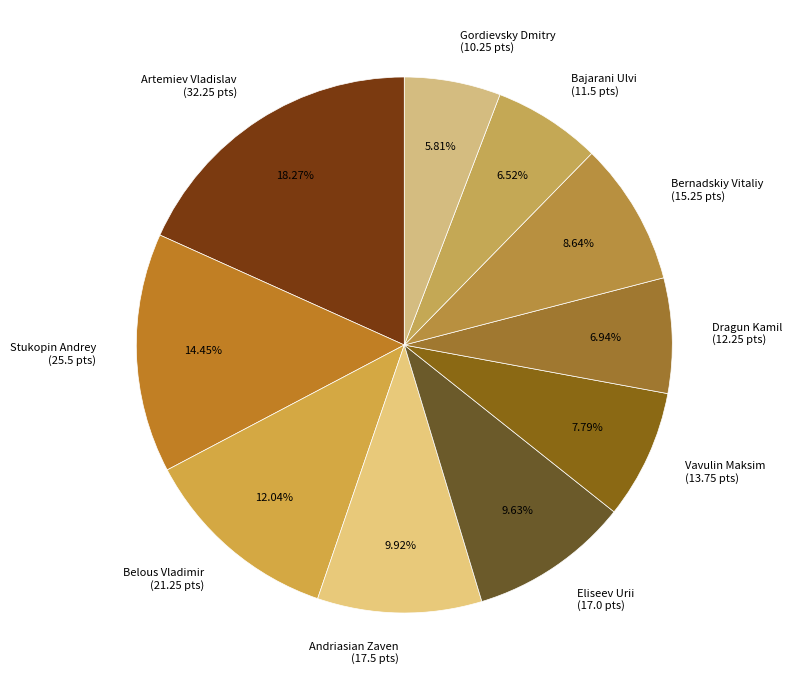

Between Bernadskiy Vitaliy (15.25 pts) and Andriasian Zaven (17.5 pts), which is larger?

Andriasian Zaven (17.5 pts)